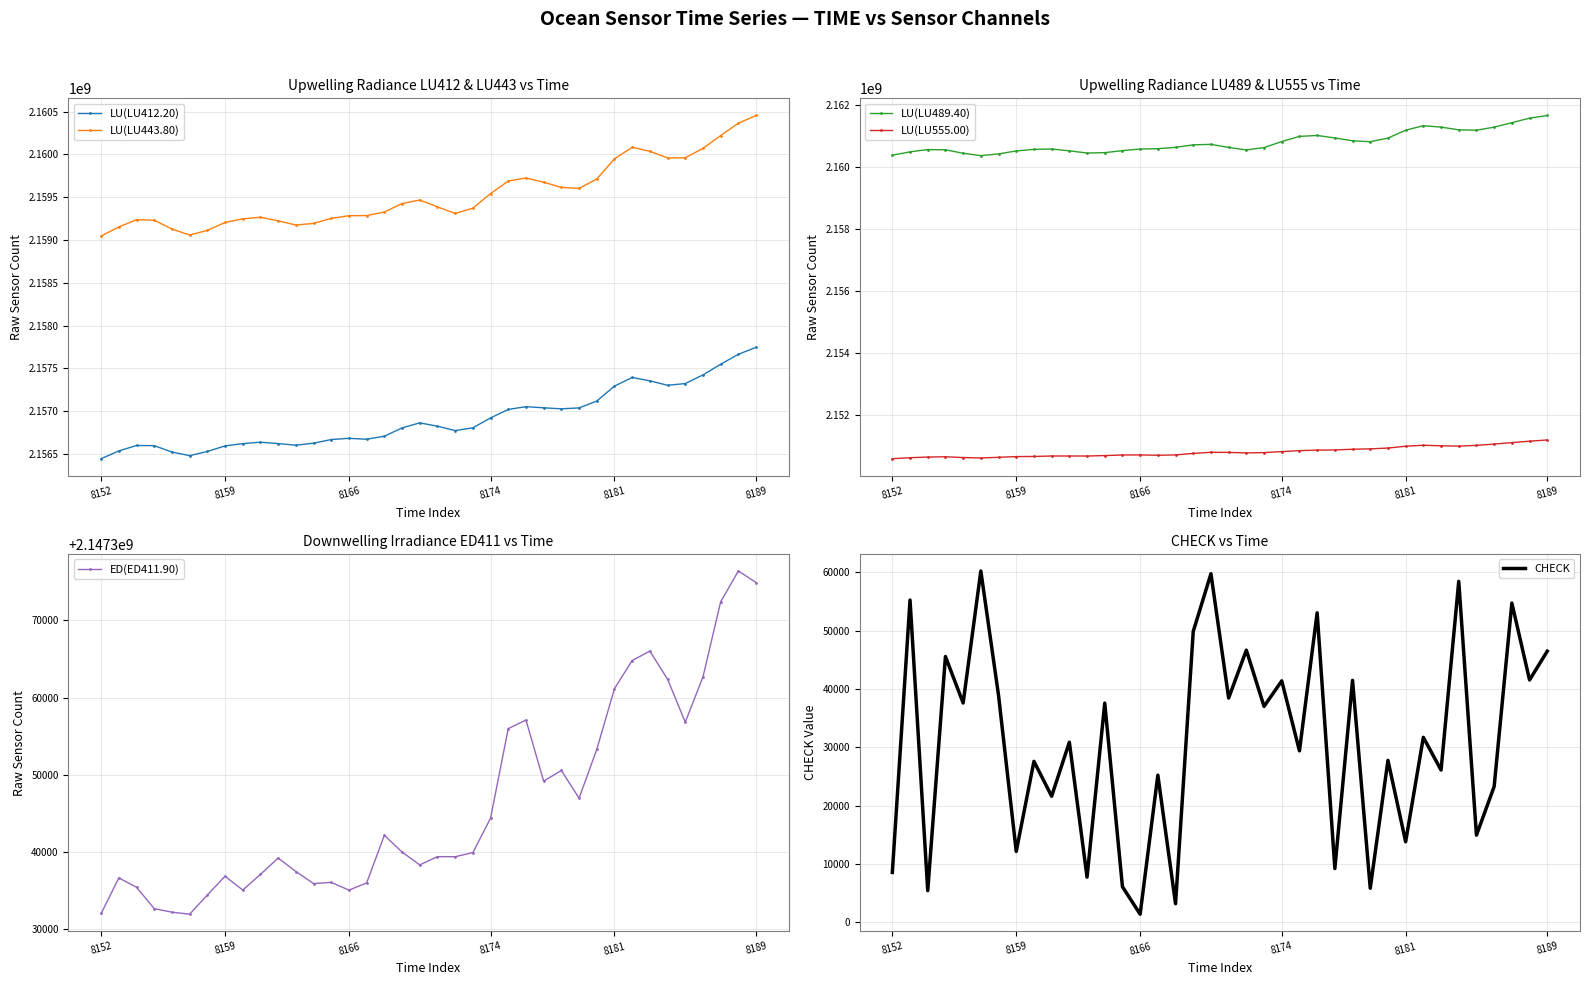

What is the minimum value for LU(LU555.00)?

2150589805